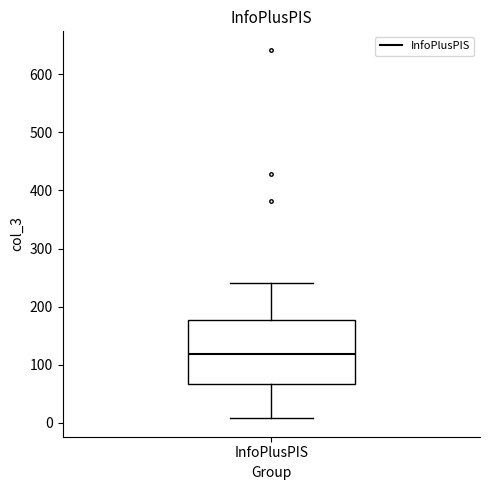

Read this box plot against the y-axis: the position of the median line, the range covered by the box, and the ends of both whiskers. The values are not printed on the chart, so give them approximately, as read against the axis.

median 120, box 70 to 180, whiskers 10 to 240